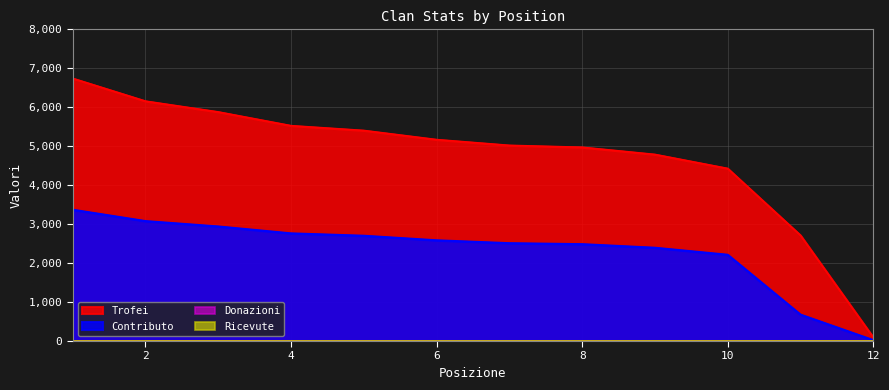

What is the difference between the highest and lowest values at 6?

2585